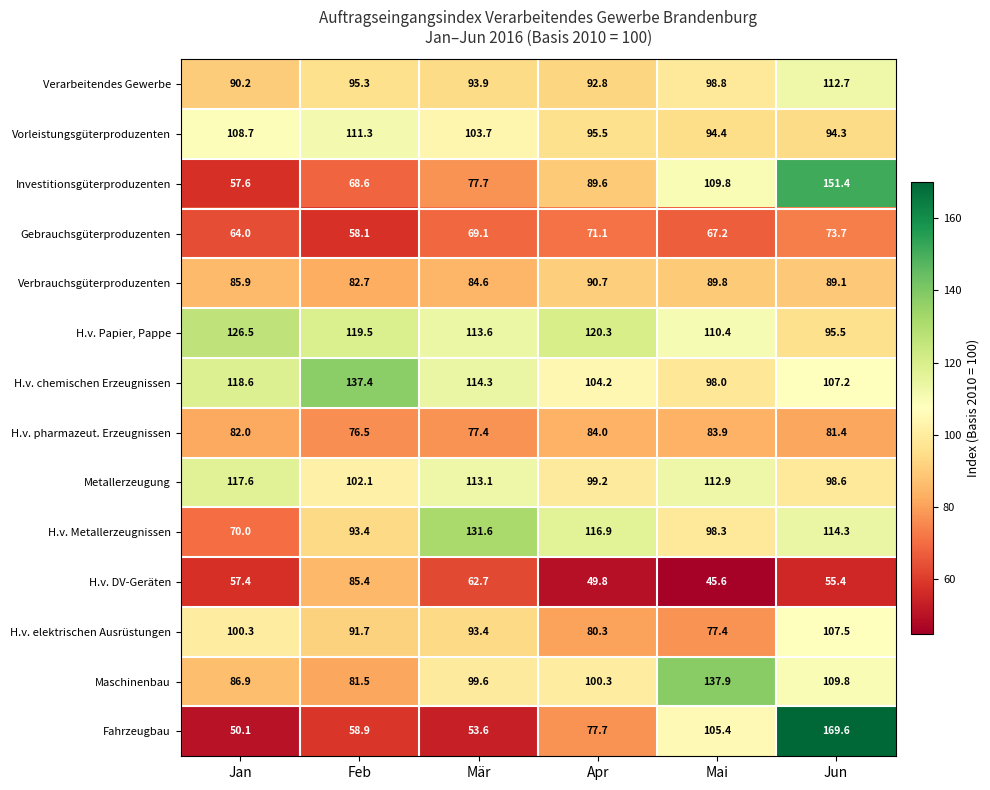

What is the total value across all series at Mai?

1329.8